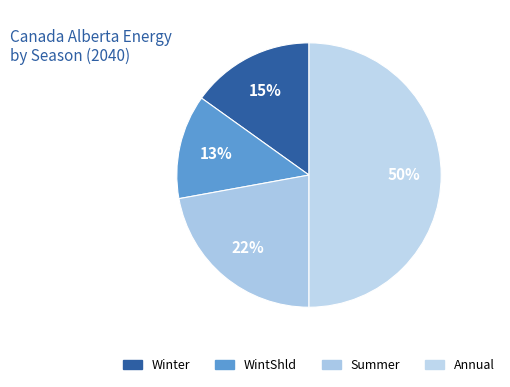

To the nearest percent, what is the difference between the WintShld and Annual slice percentages?

37%